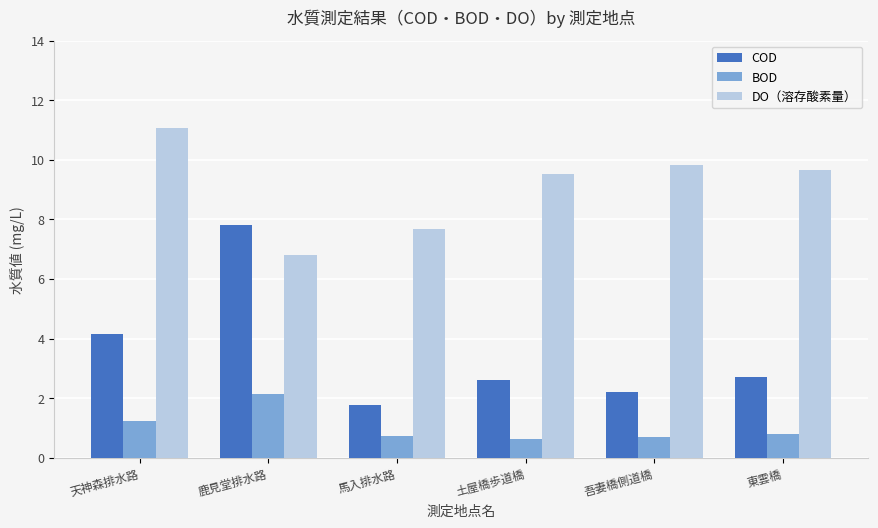

Rank the series by their average value, from lowest to highest.

BOD, COD, DO（溶存酸素量）